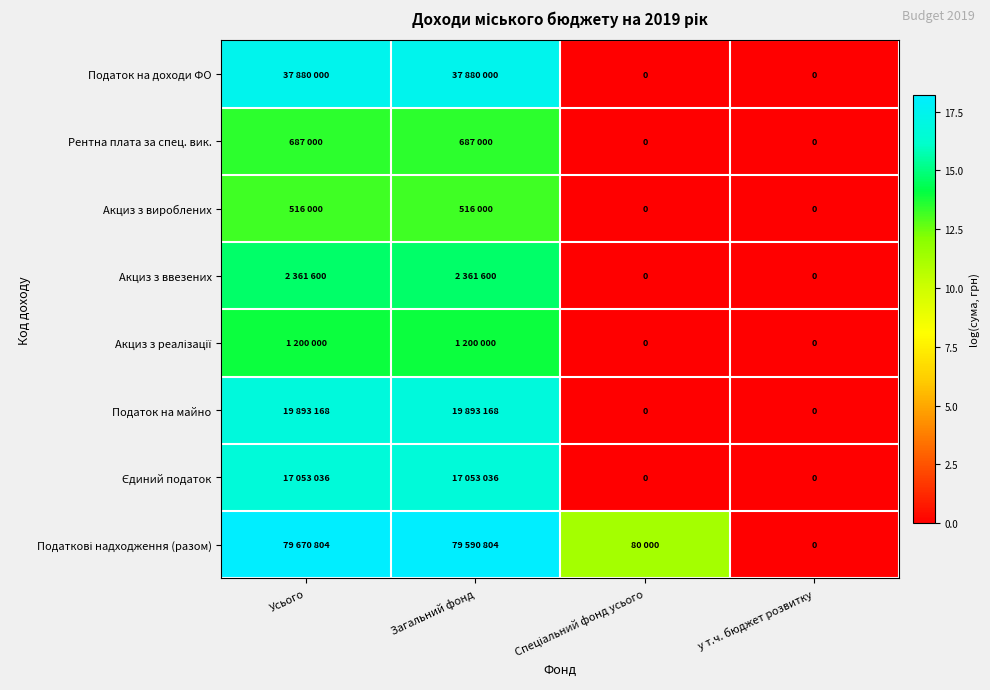

Is it true that Акциз з вироблених equals 13.2 at Загальний фонд?

True